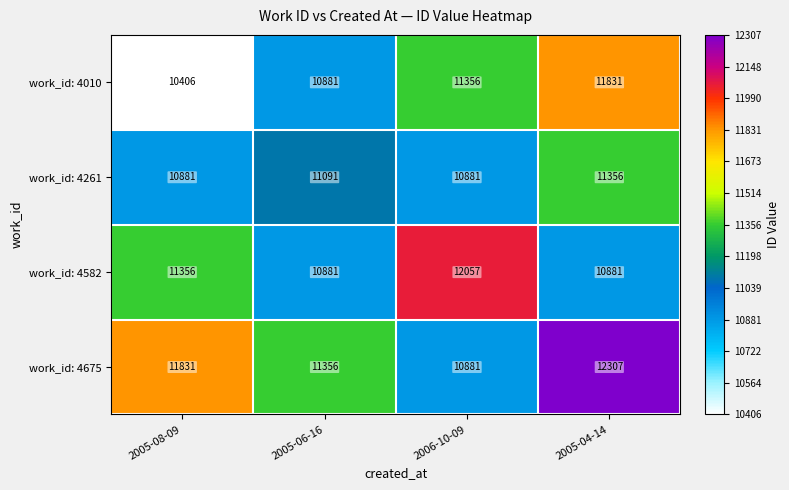

Reading left to right, transcribe all the data shown in this chart.

work_id: 4010: 2005-08-09=10406	2005-06-16=10881	2006-10-09=11356	2005-04-14=11831
work_id: 4261: 2005-08-09=10881	2005-06-16=11091	2006-10-09=10881	2005-04-14=11356
work_id: 4582: 2005-08-09=11356	2005-06-16=10881	2006-10-09=12057	2005-04-14=10881
work_id: 4675: 2005-08-09=11831	2005-06-16=11356	2006-10-09=10881	2005-04-14=12307